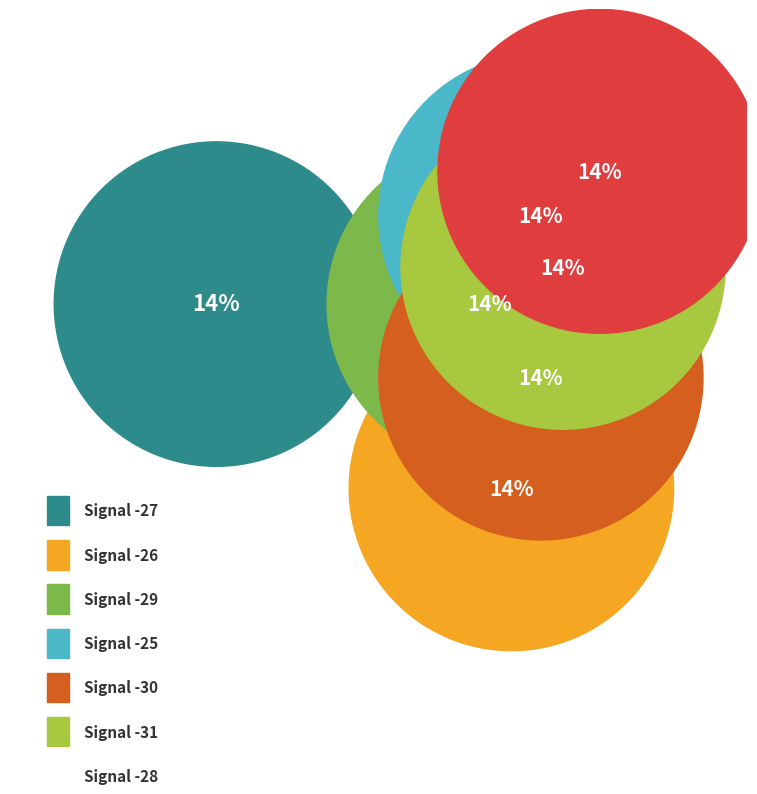

Is -28 the majority of the pie?

No